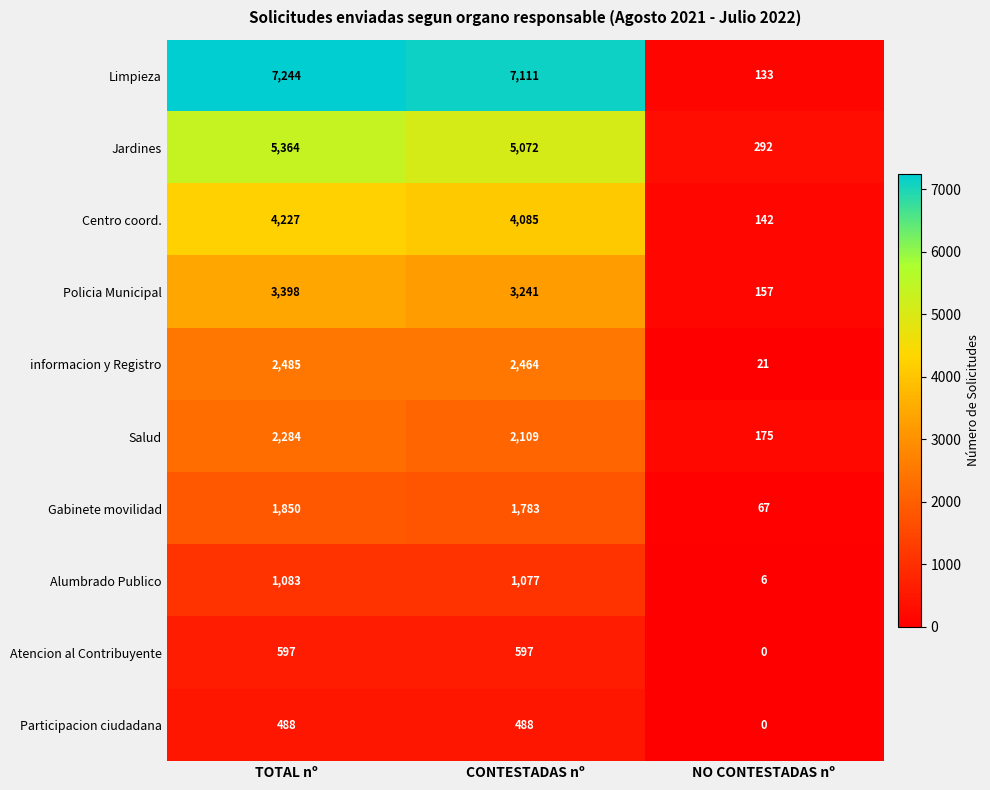

Rank the categories by Alumbrado Publico value from lowest to highest.

NO CONTESTADAS nº, CONTESTADAS nº, TOTAL nº